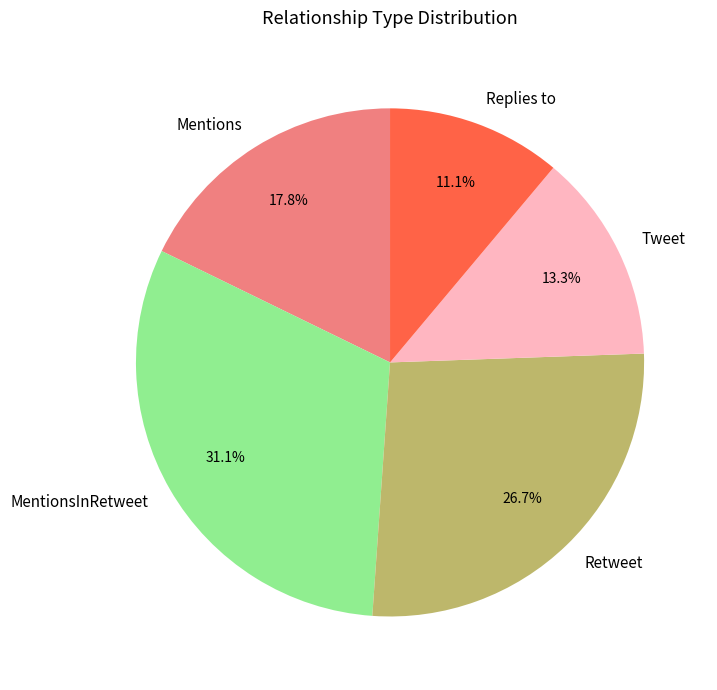

What is the ratio of the value at Tweet to the value at MentionsInRetweet?

0.4